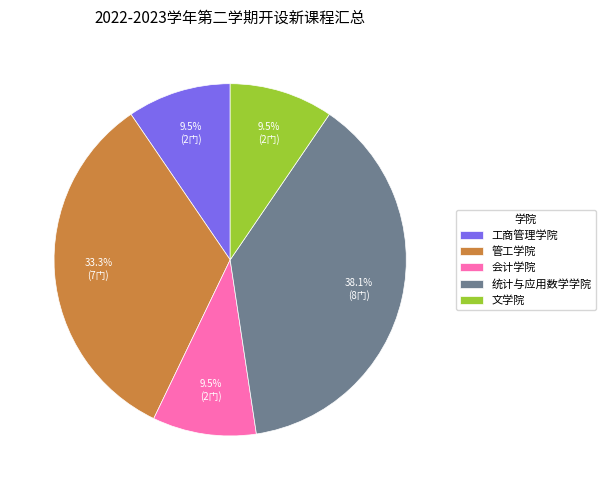

Does 工商管理学院 represent more than half of the total?

No